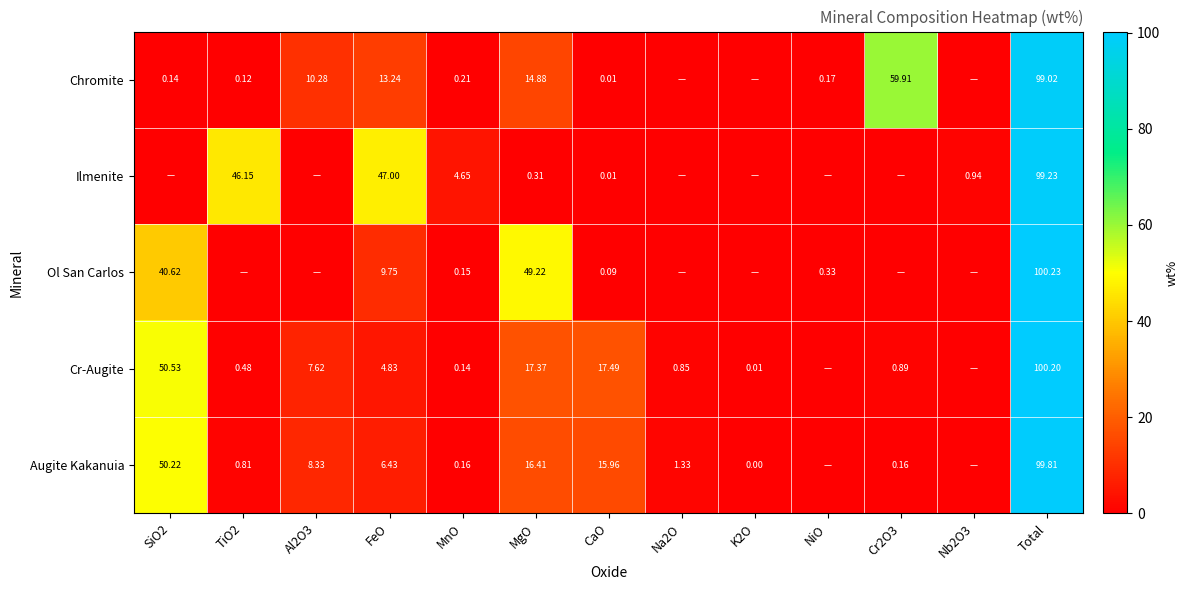

Is the value of Cr-Augite at CaO greater than the value of Ol San Carlos at MnO?

Yes